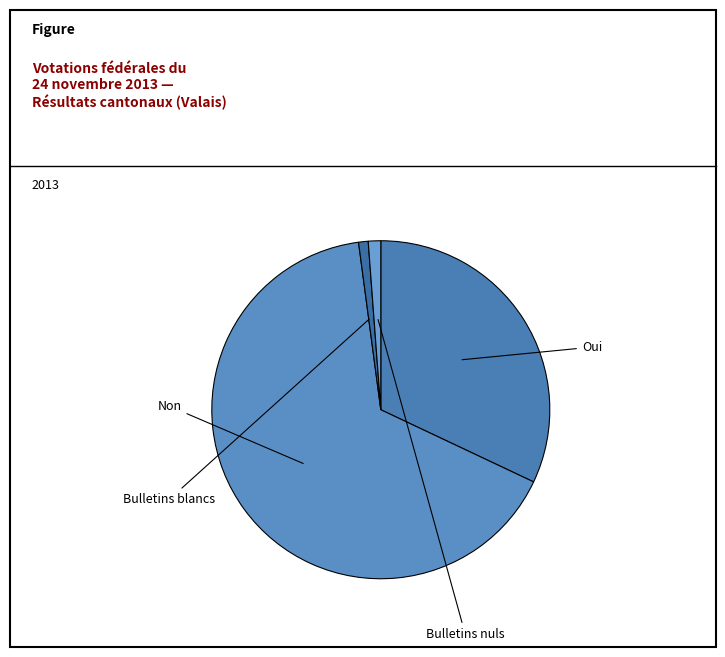

Between Non and Bulletins nuls, which is larger?

Non